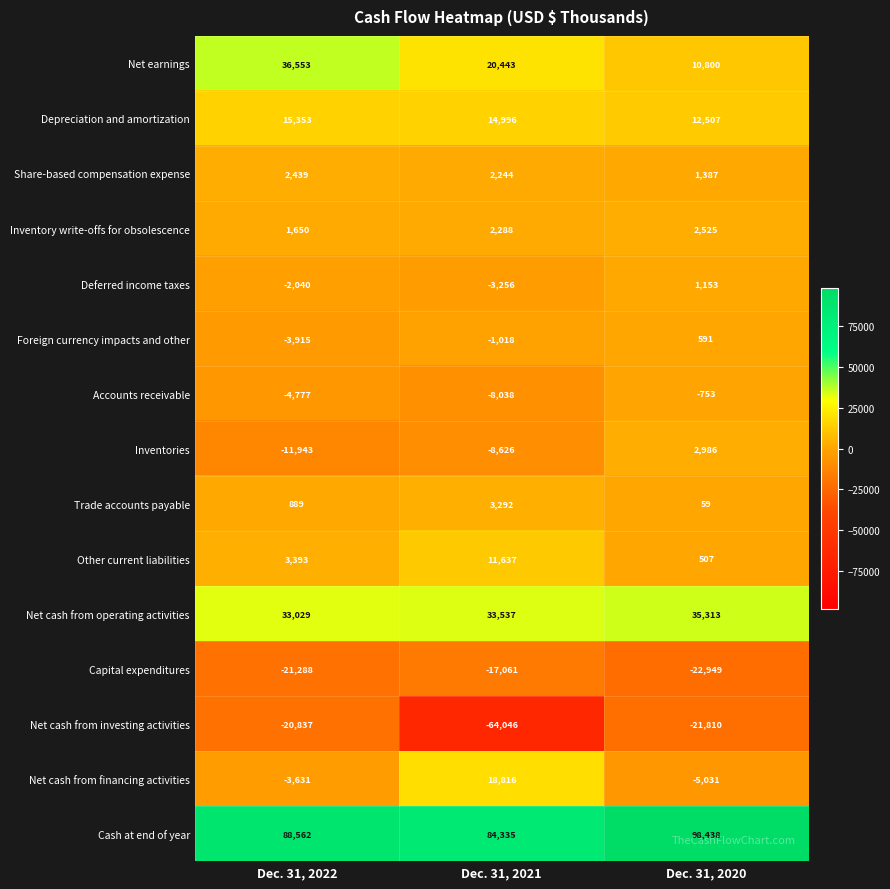

What is the difference between the maximum and minimum values in the Share-based compensation expense series?

1052